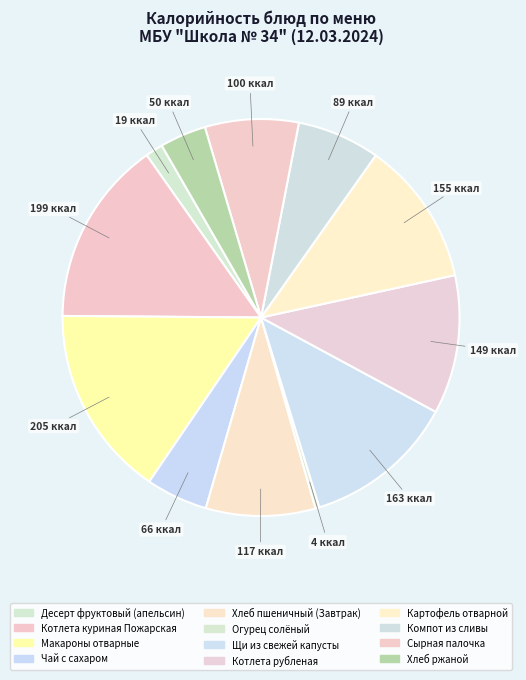

To the nearest percent, what portion does Хлеб пшеничный (Завтрак) represent?

9%